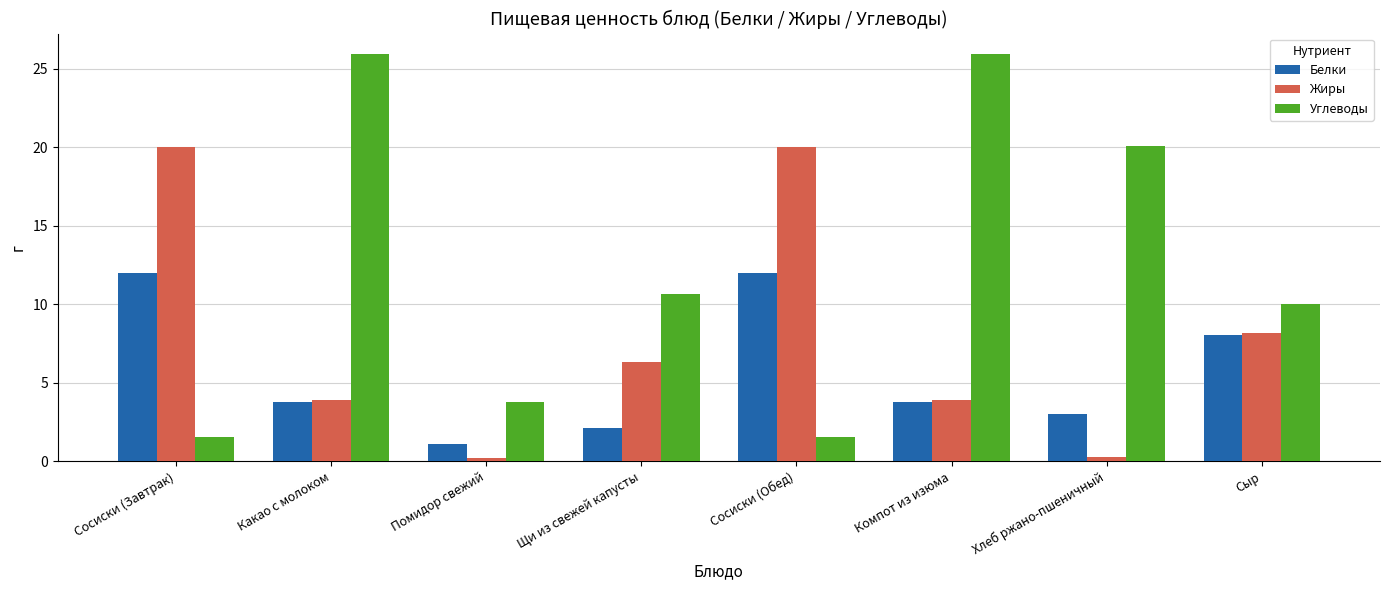

What is the smallest value displayed?

0.2